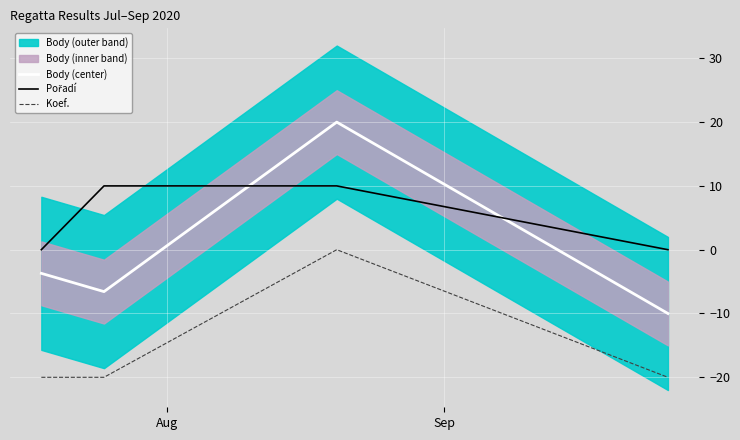

What is the lowest value of the Body (center) series?

-10.0